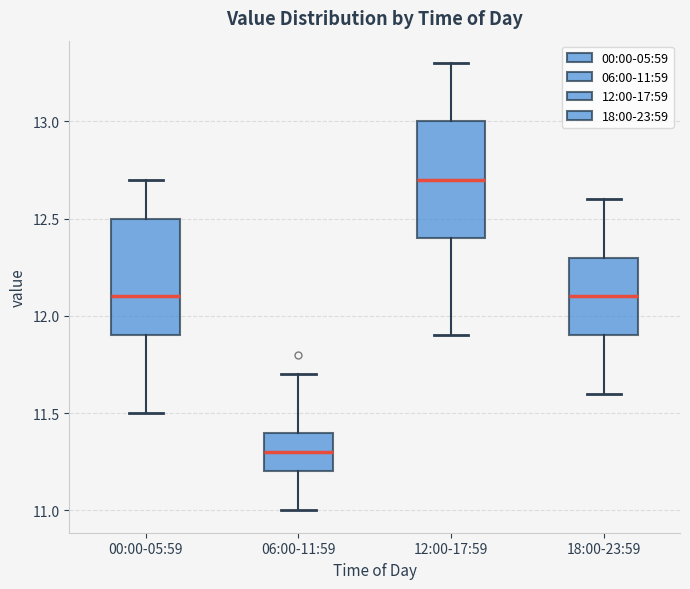

Reading left to right, read every box against the y-axis: the position of its median line, the range the box covers, and the ends of its whiskers. The values are not printed on the chart, so give them approximately, as read against the axis.

00:00-05:59: median 12.1, box 11.9 to 12.5, whiskers 11.5 to 12.7
06:00-11:59: median 11.3, box 11.2 to 11.4, whiskers 11.0 to 11.7
12:00-17:59: median 12.7, box 12.4 to 13.0, whiskers 11.9 to 13.3
18:00-23:59: median 12.1, box 11.9 to 12.3, whiskers 11.6 to 12.6